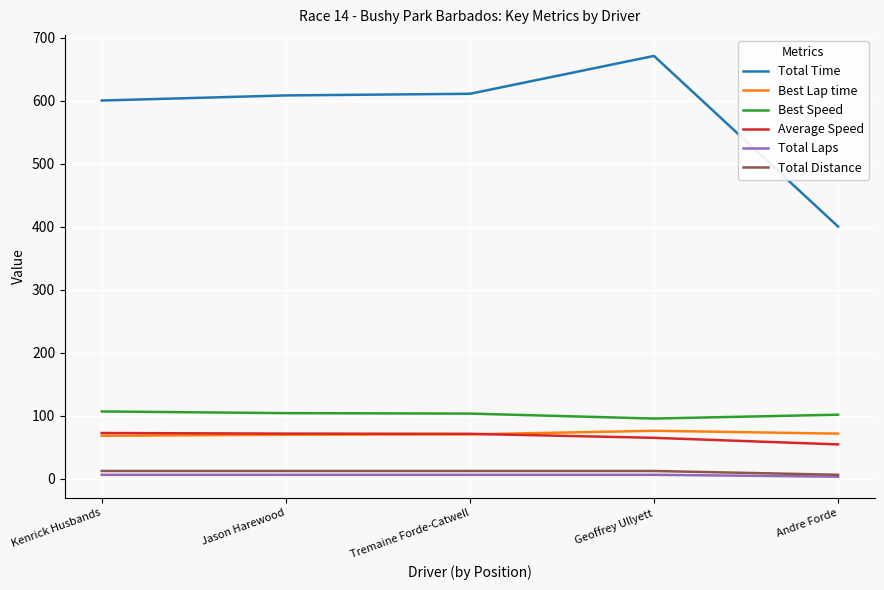

At how many categories does at least one series exceed 420?

4